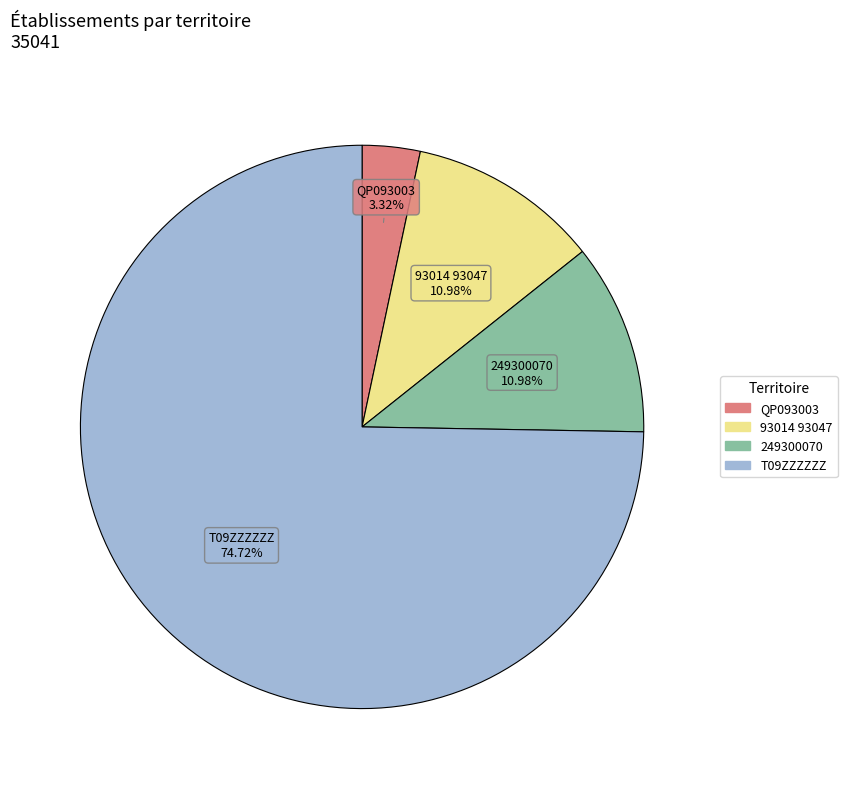

Which category has the smallest portion of the pie?

QP093003